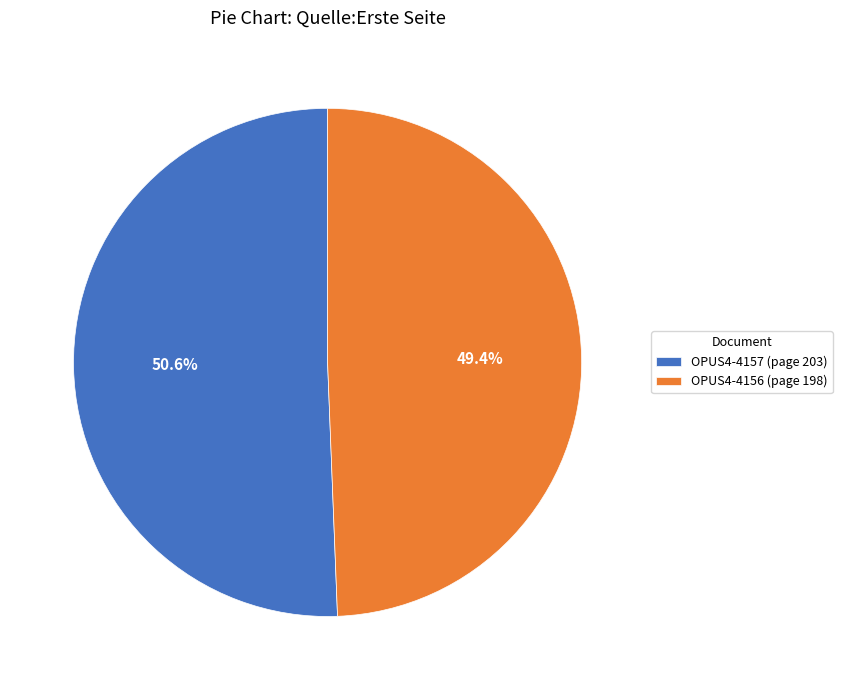

To the nearest percent, what is the average slice percentage?

50%